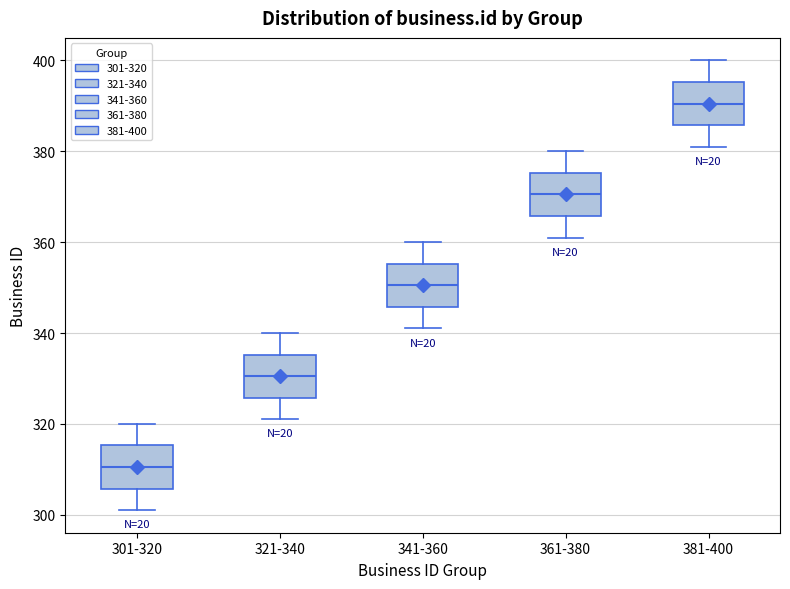

Which box's median line is the highest?

381-400